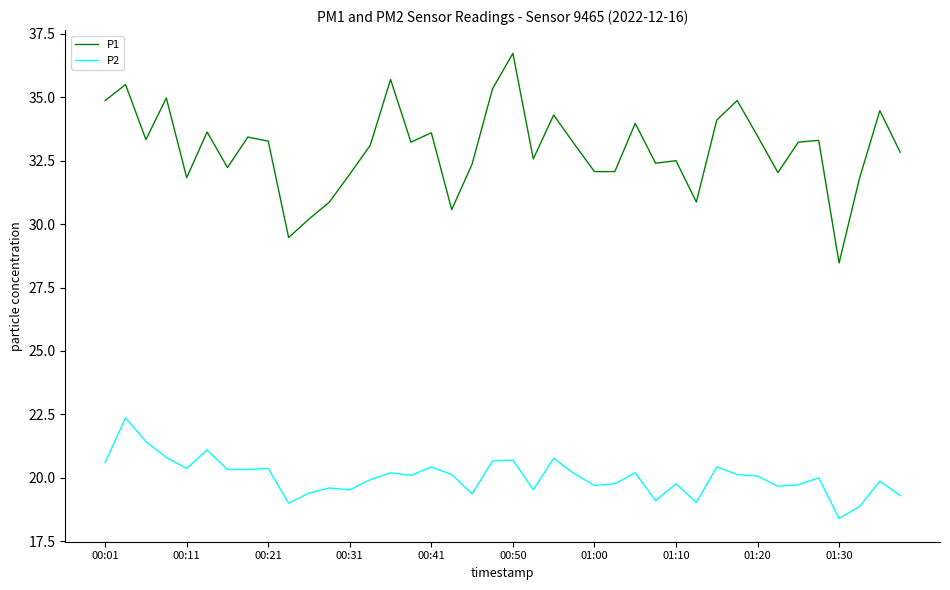

True or false: P2 and P1 intersect in this chart.

False